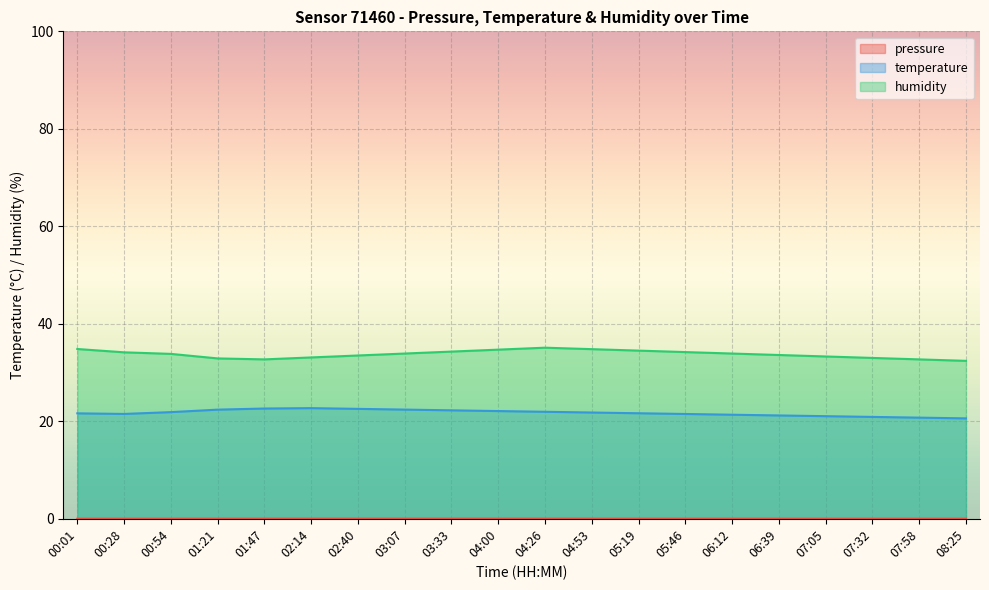

Does the chart display data point markers on the line(s)?

No